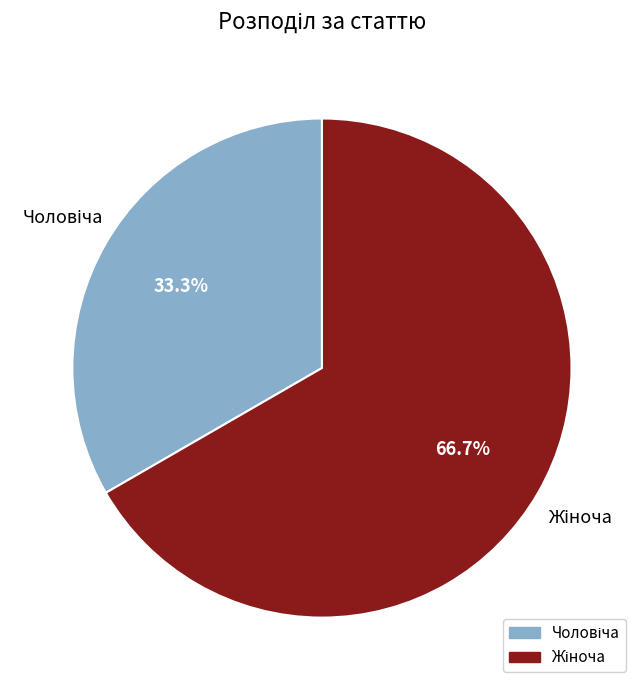

Is there a majority slice in this chart?

Yes